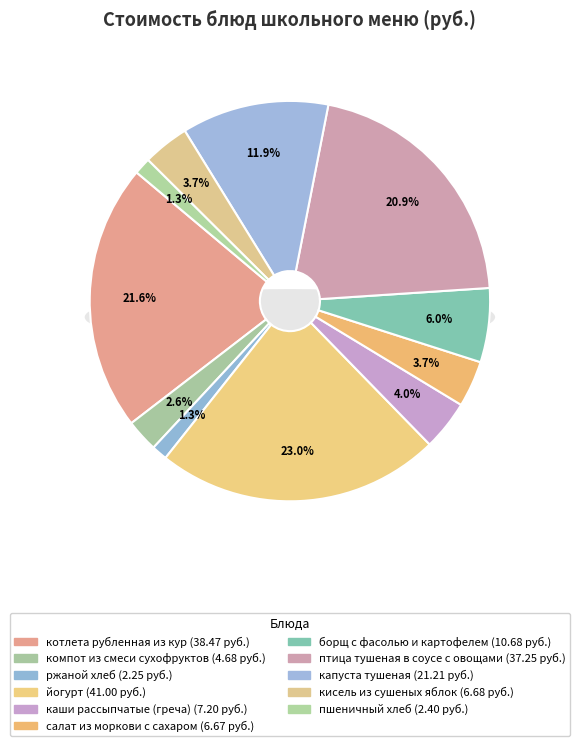

To the nearest percent, what portion does салат из моркови с сахаром represent?

4%